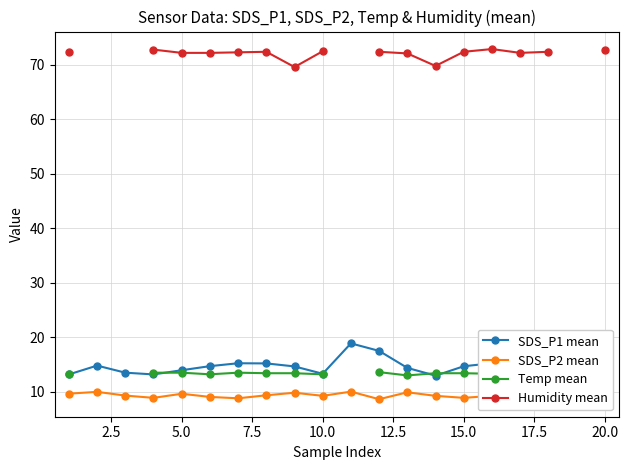

What is the maximum value for Temp mean?

13.6